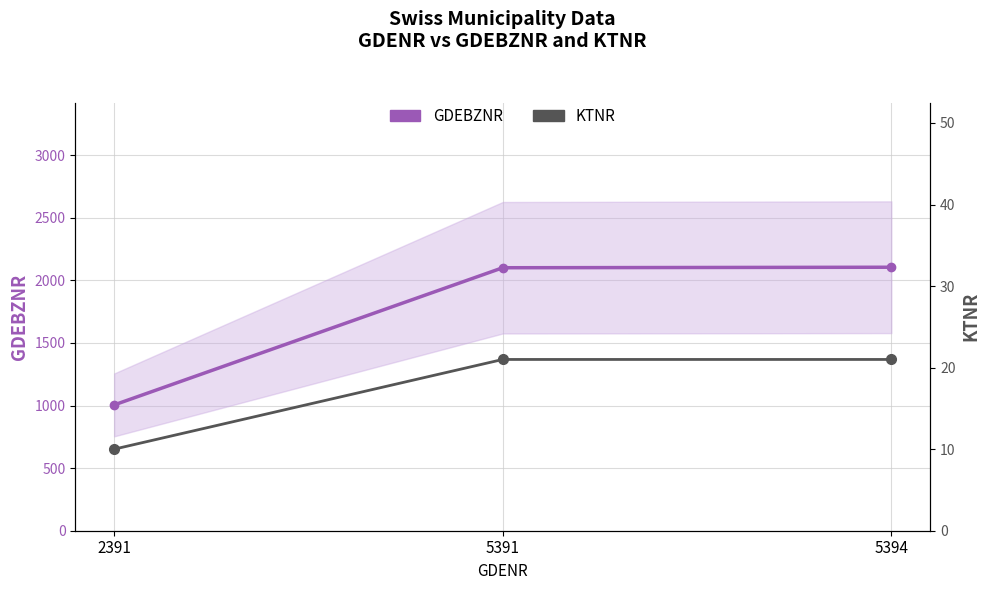

Reading left to right, extract all data points from this chart.

GDEBZNR: 2391=1005	5391=2101	5394=2105
KTNR: 2391=10	5391=21	5394=21